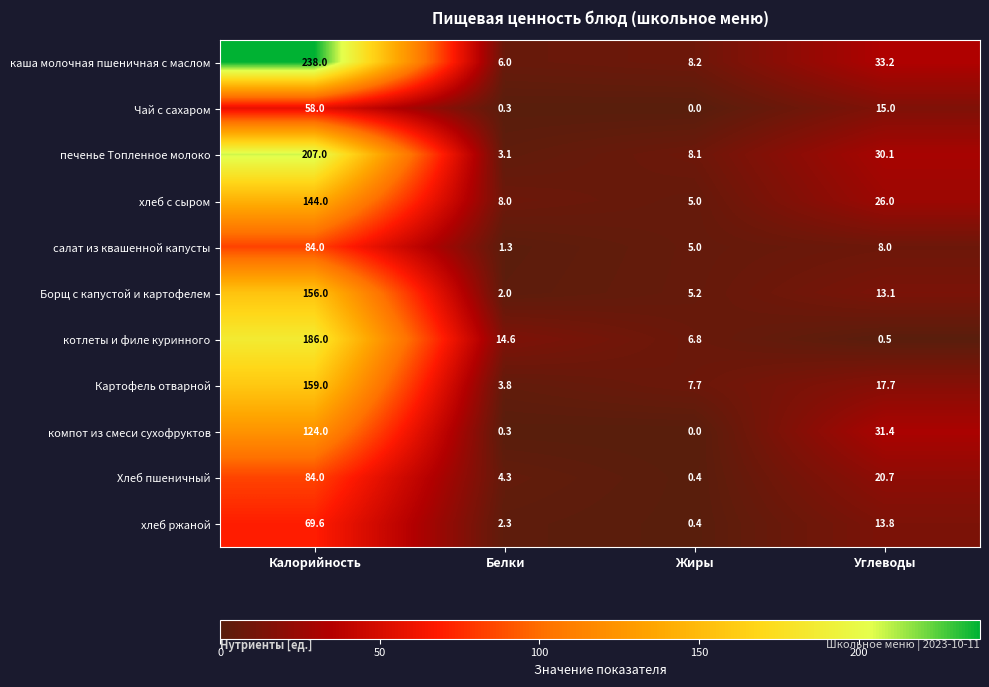

How many data points does each series have?

4